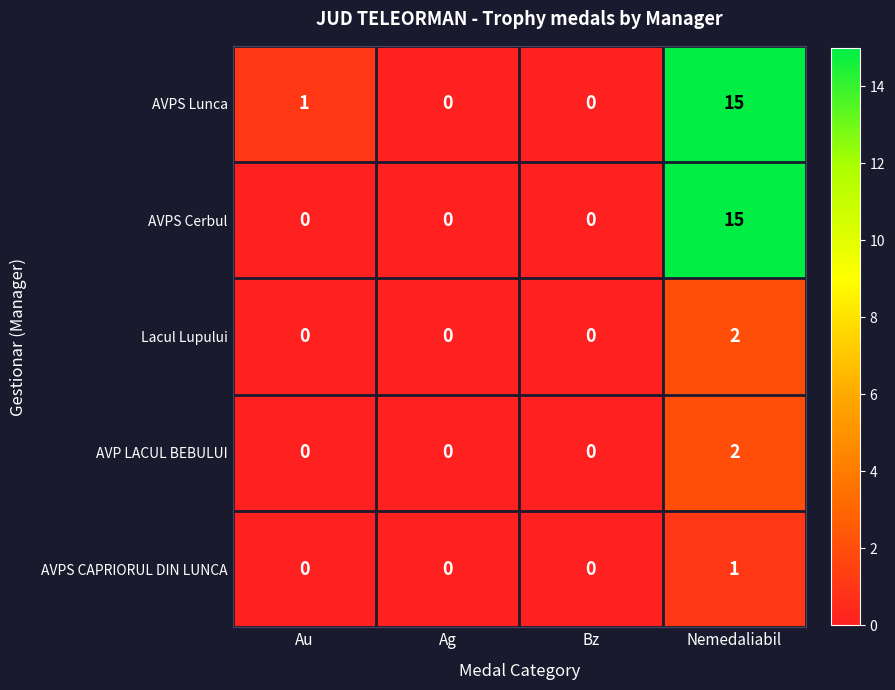

At which label does AVPS Lunca reach its peak?

Nemedaliabil